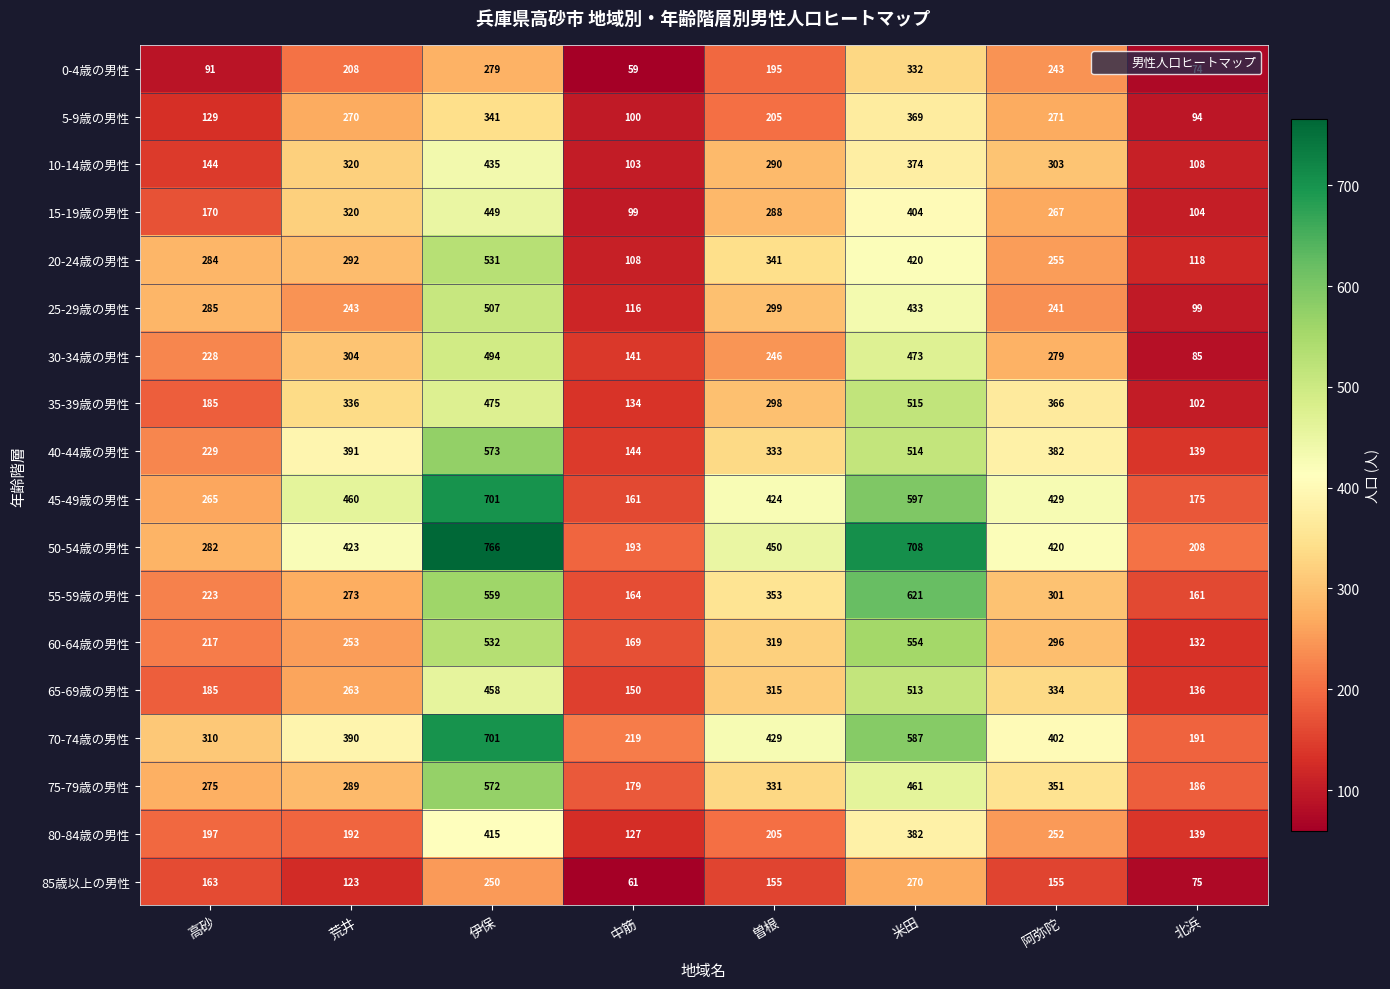

At which category is the sum across all series the highest?

伊保